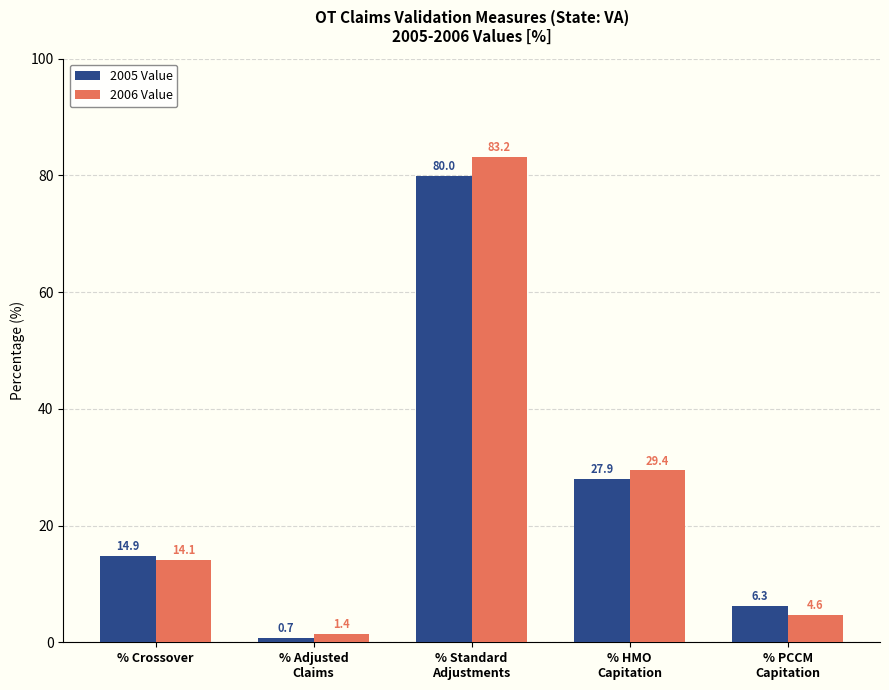

Reading left to right, extract all data points from this chart.

2005 Value: 14.9	0.7	80.0	27.9	6.3
2006 Value: 14.1	1.4	83.2	29.4	4.6